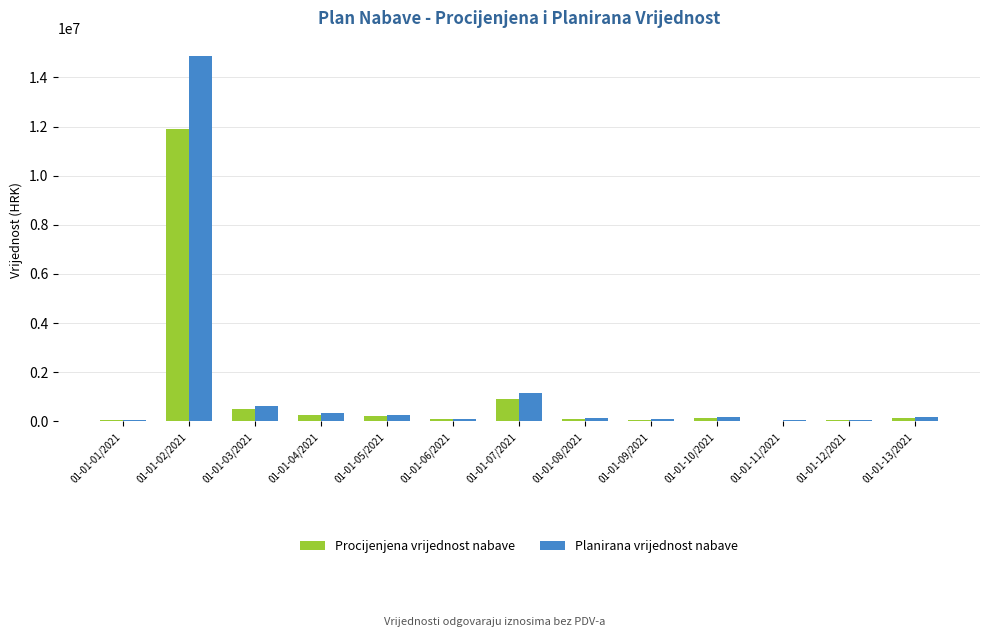

At which label is Planirana vrijednost nabave closest to 7455838?

01-01-07/2021